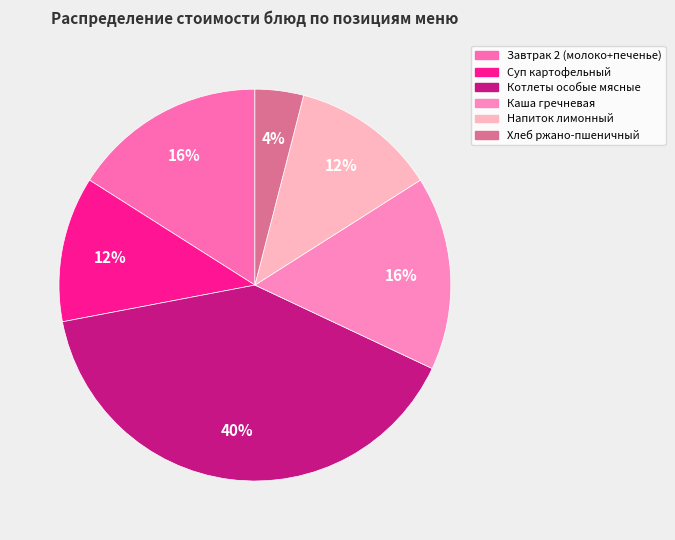

Count the number of slices in the pie.

6